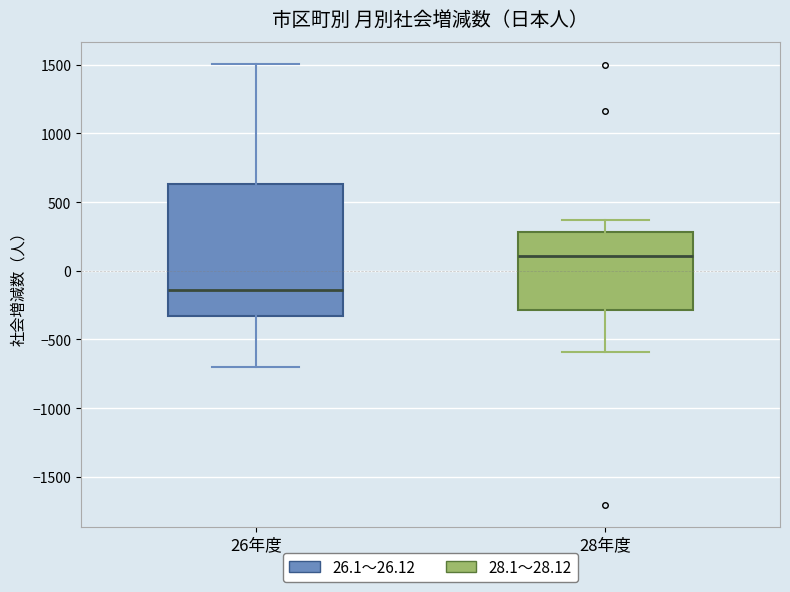

Where does the median line of the box for 26年度 sit on the y-axis? The values are not printed on the chart, so give them approximately, as read against the axis.

-150